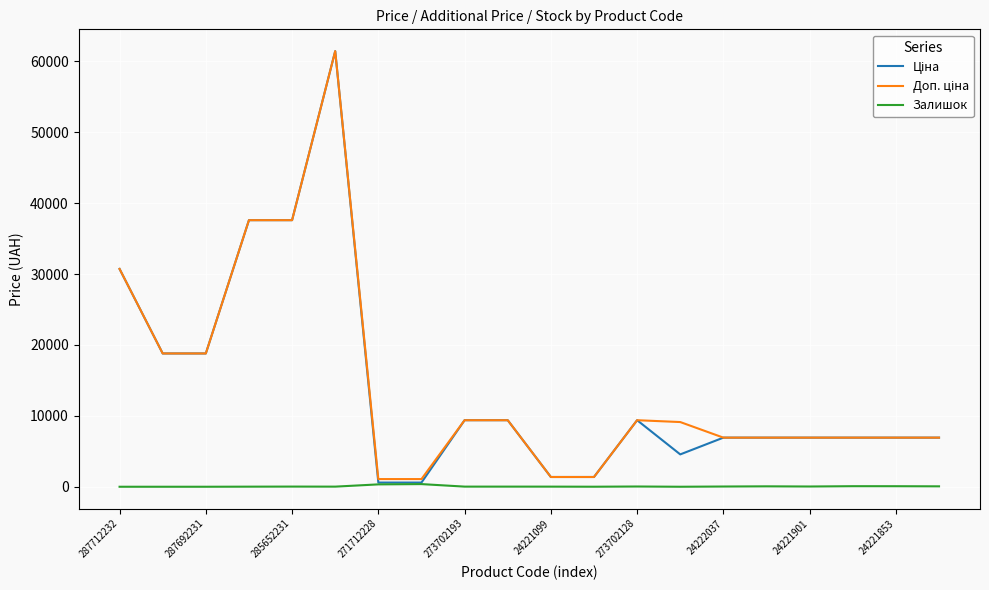

What is the greatest value displayed?

61434.3